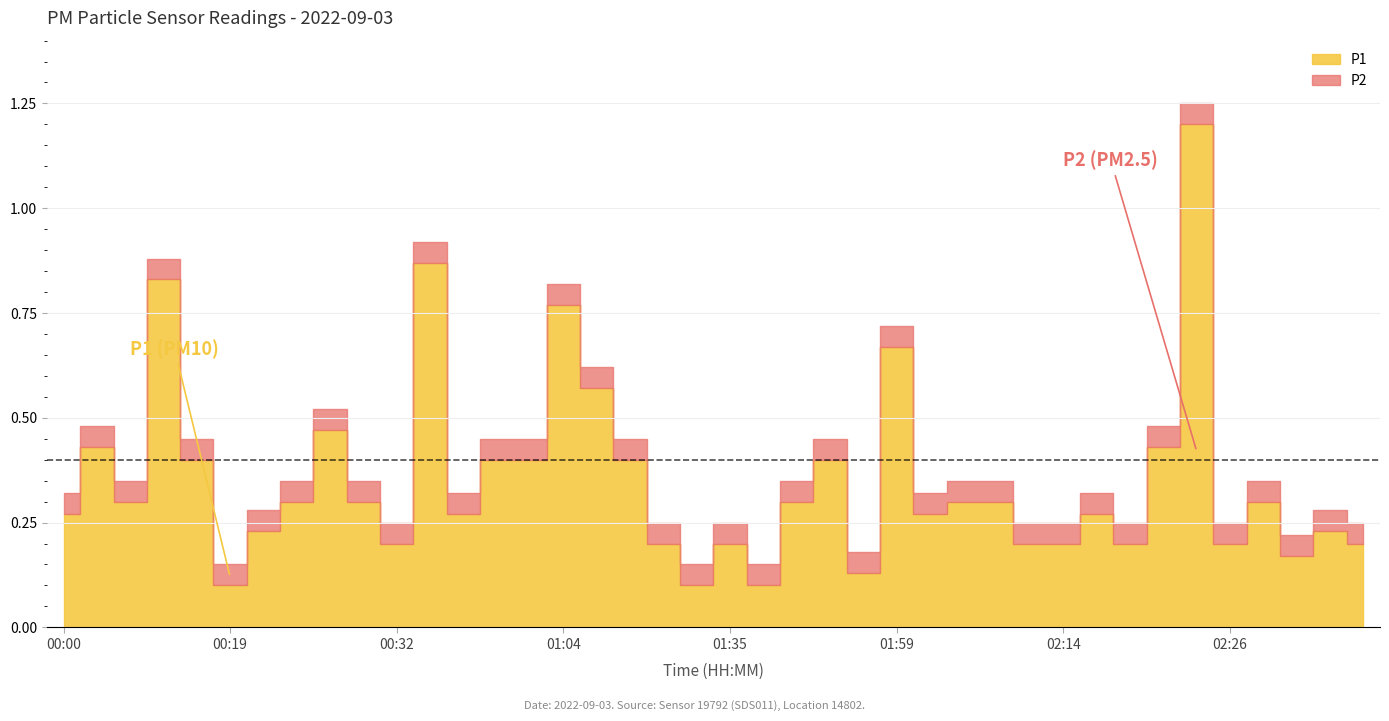

What is the label of the 30th point from the right?

00:32